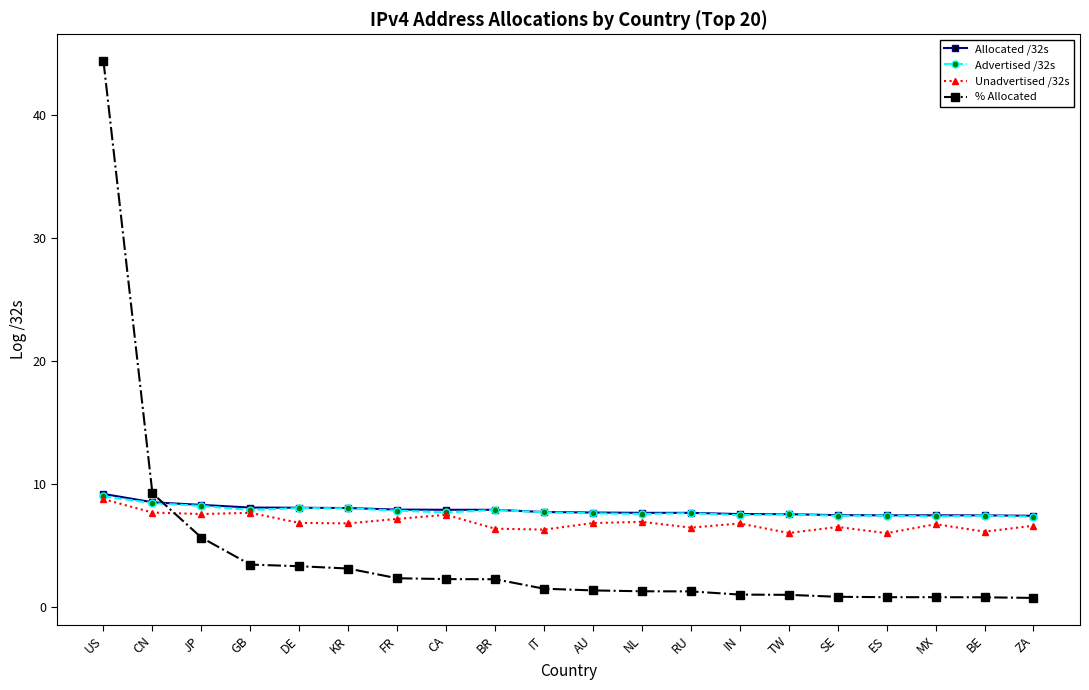

What is the difference between the highest and lowest values at US?

35.6